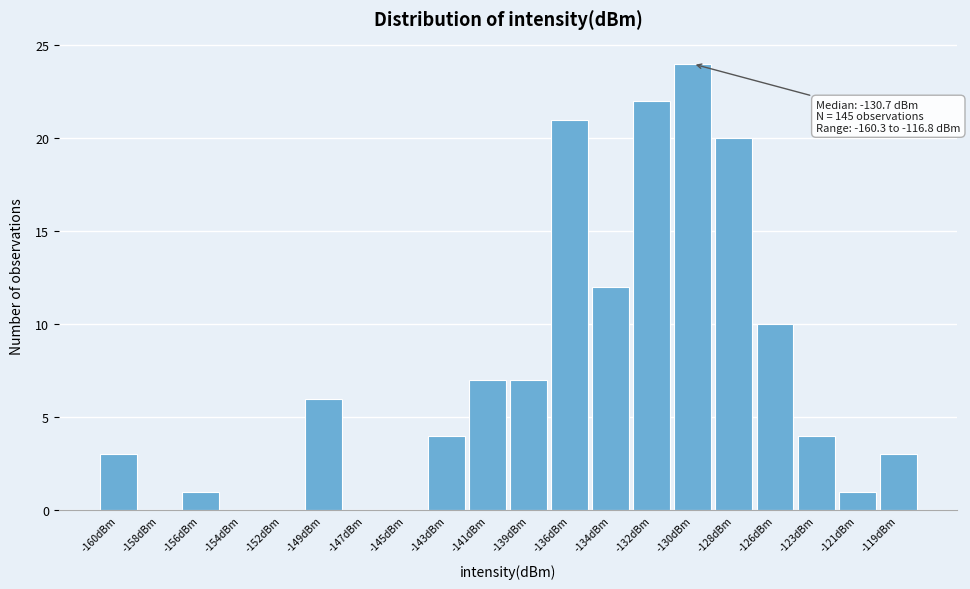

What is the sum of all values?

145